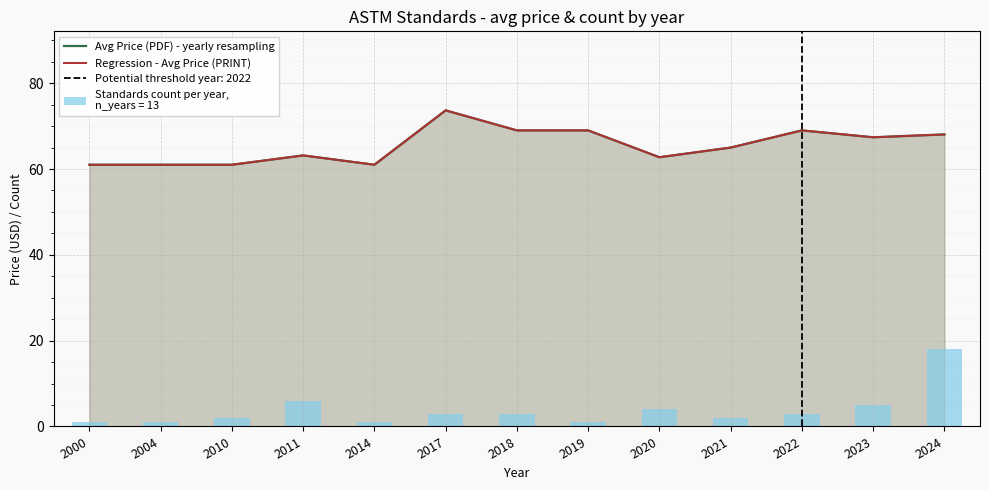

At which label does Regression - Avg Price (PRINT) reach its minimum?

2000